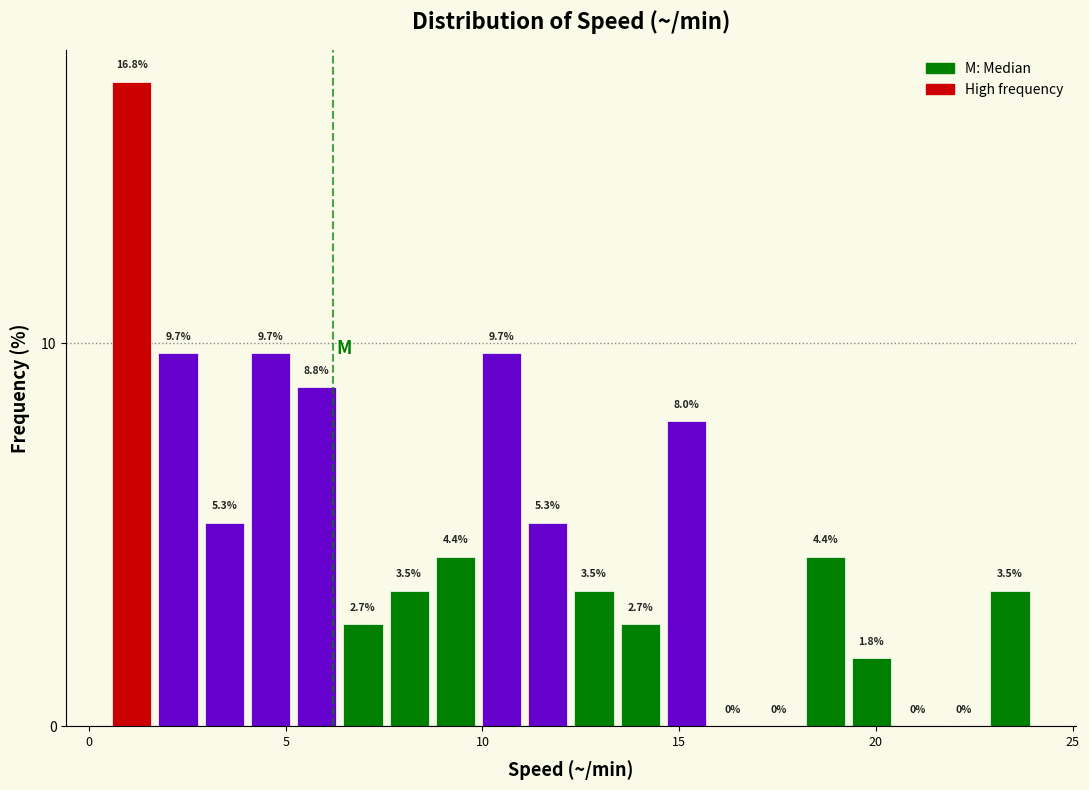

Read against the x-axis, roughly where is the centre of the tallest bar?

1.0